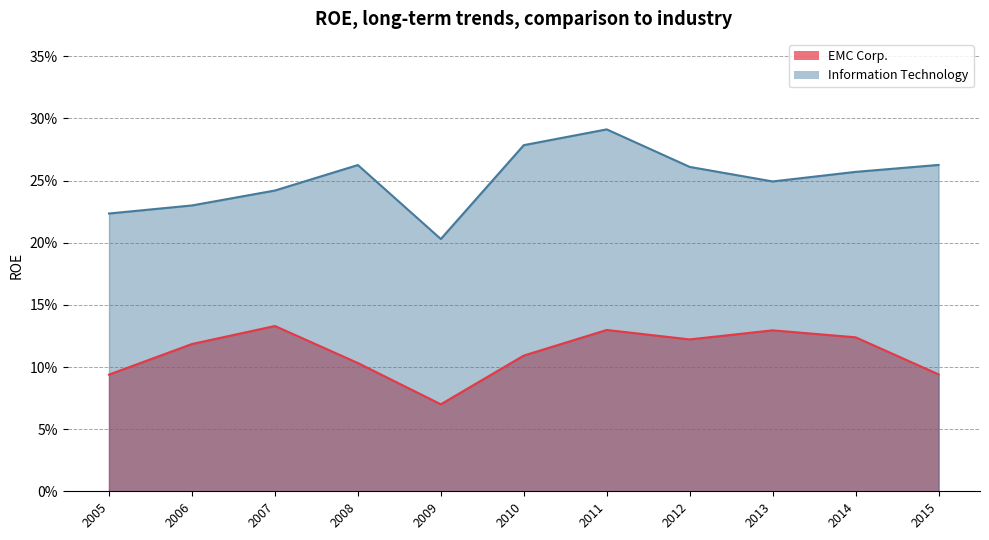

Does the chart display data point markers on the line(s)?

No